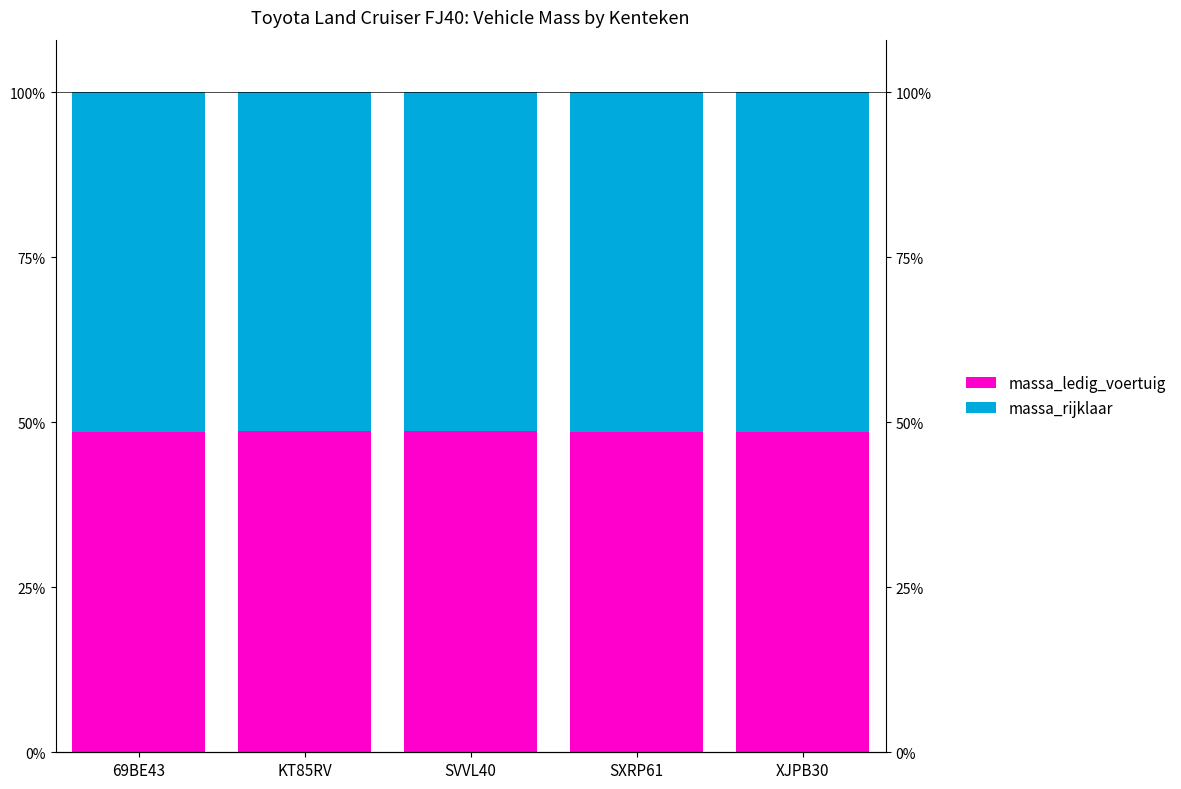

What is the value of the massa_rijklaar bar at the 1st from the left?

0.5